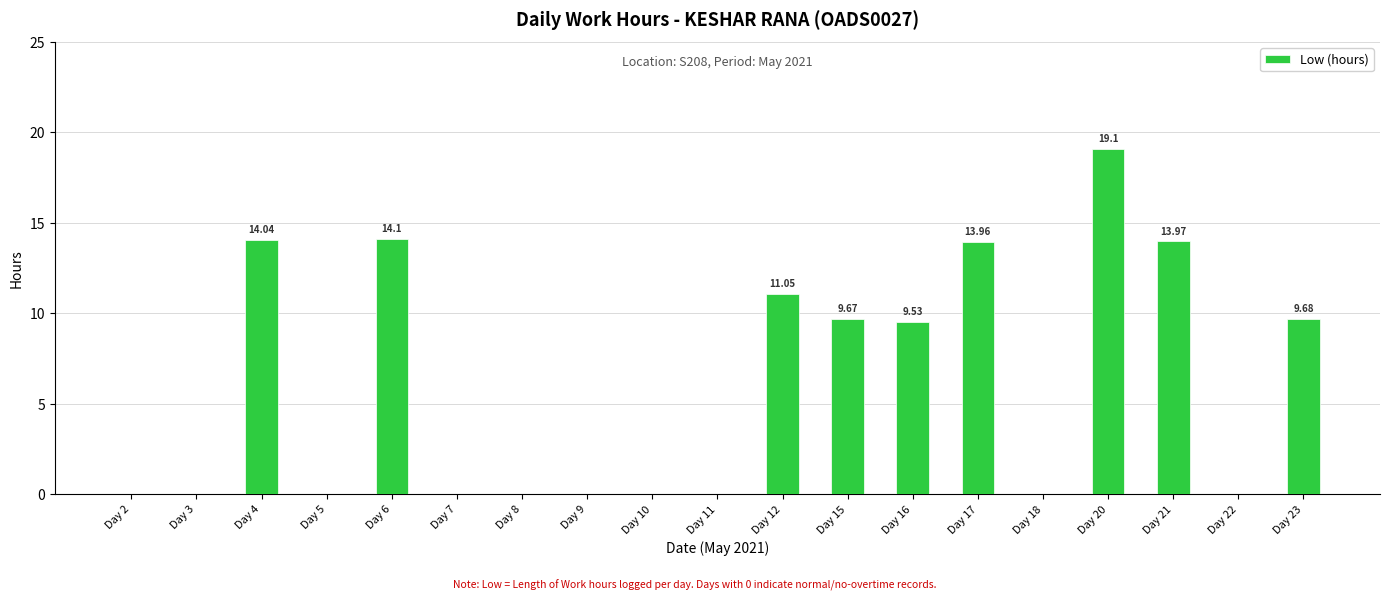

What is the average value?

6.1